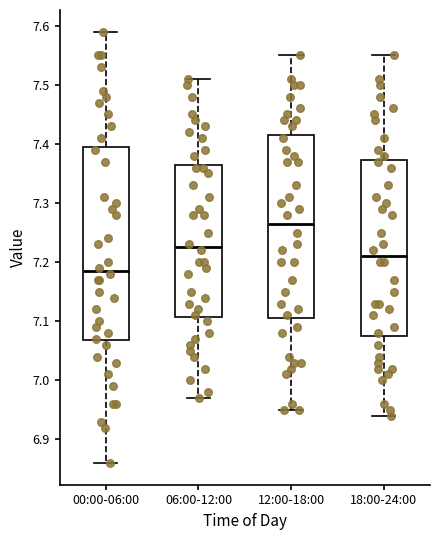

Where does the upper whisker of the box for 12:00-18:00 end on the y-axis? The values are not printed on the chart, so give them approximately, as read against the axis.

7.55